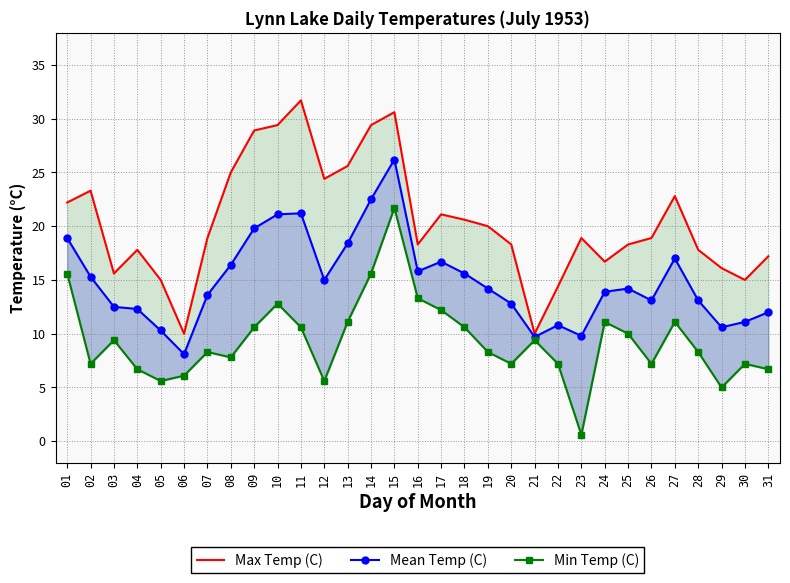

In Min Temp (C), how many points are lower than both neighbors (excluding endpoints)?

8